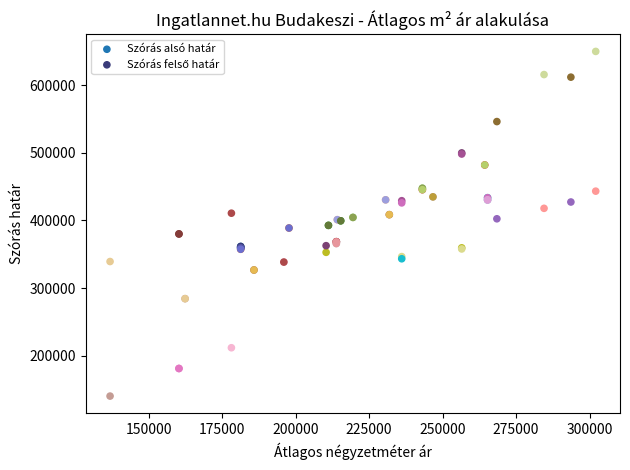

Which series reaches the minimum Y coordinate?

Szórás alsó határ